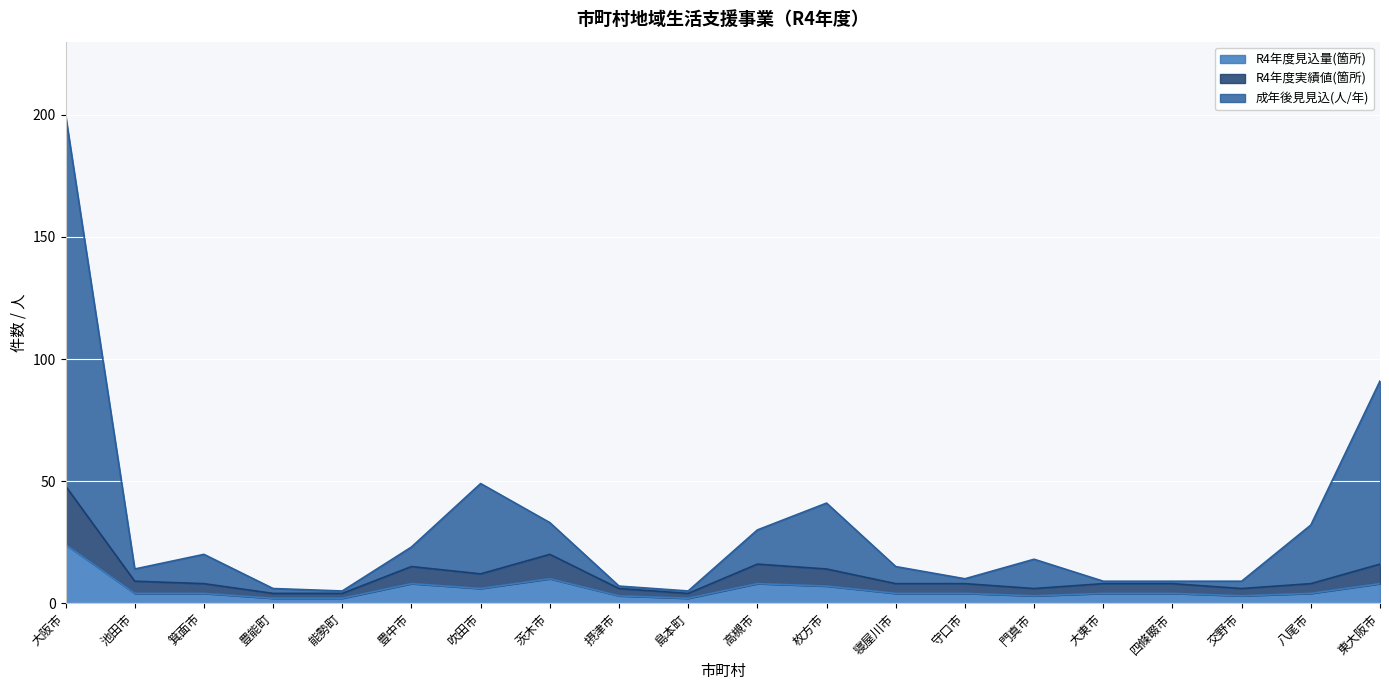

True or false: R4年度実績値(箇所) has more than 0 points higher than both neighbors.

True